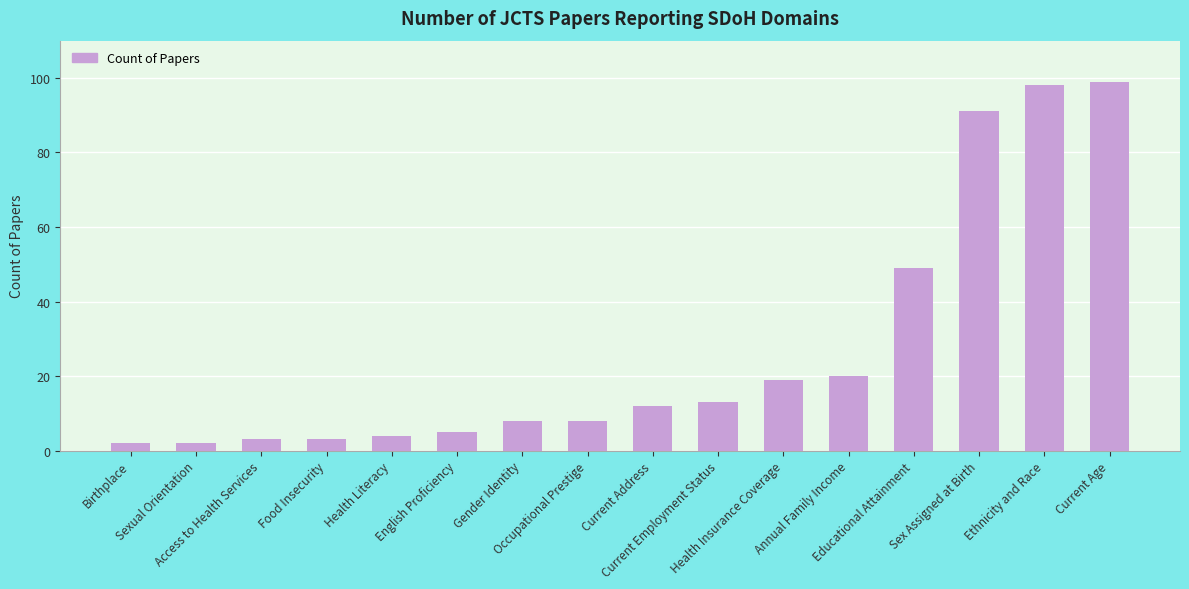

At which category does the chart reach its peak across all series?

Current Age